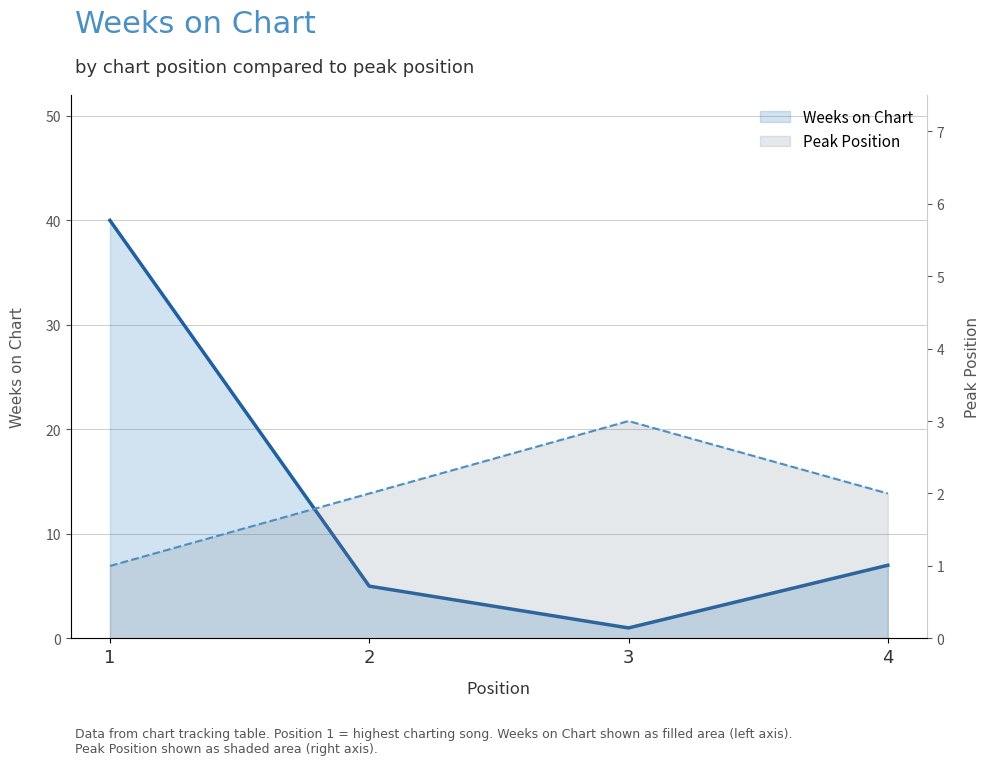

How many intersections are there between Peak Position and Weeks on Chart?

2